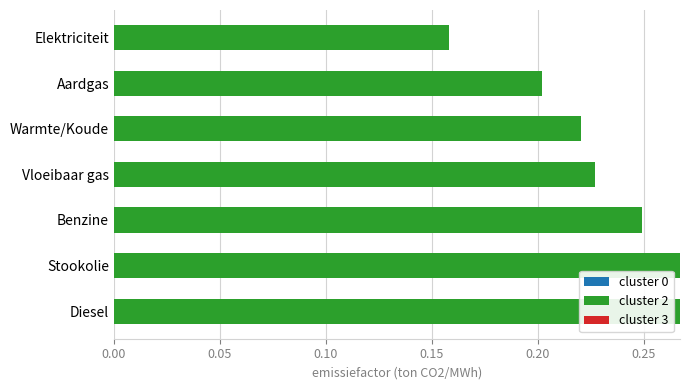

What is the sum of the values at Elektriciteit and Vloeibaar gas?

0.4